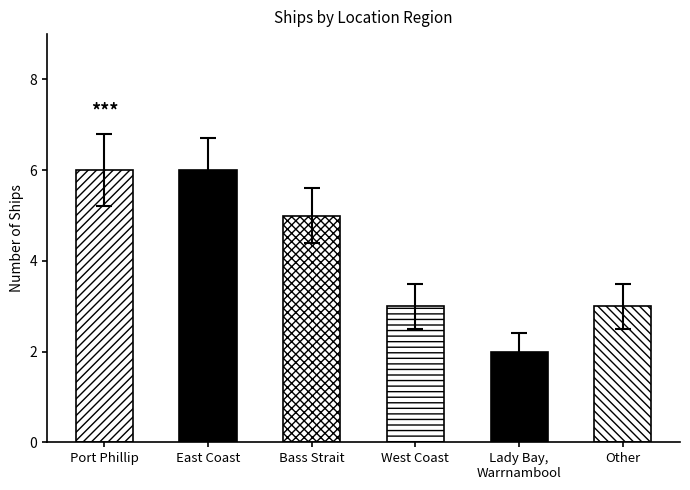

What is the minimum value shown in the chart?

2